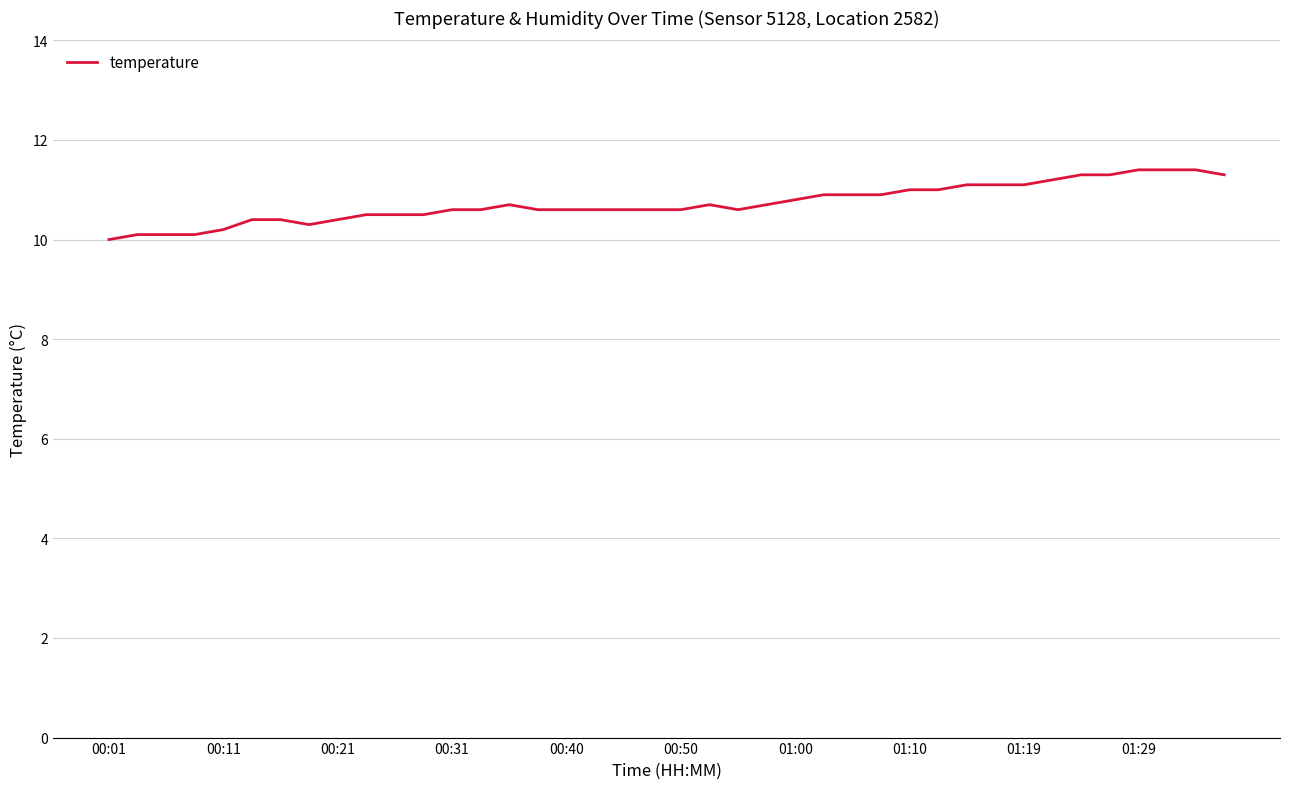

What is the minimum value shown in the chart?

10.0